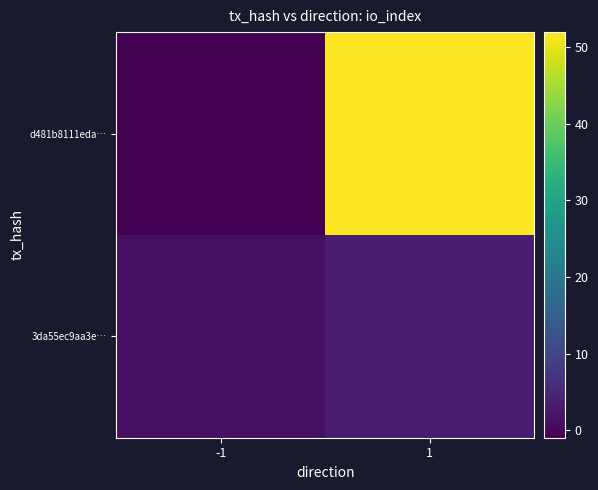

At how many categories does at least one series exceed 25?

1